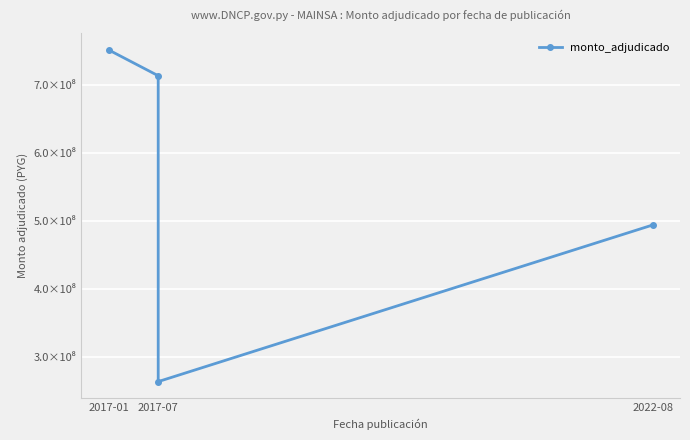

Which category has the highest value across all series?

2017-01